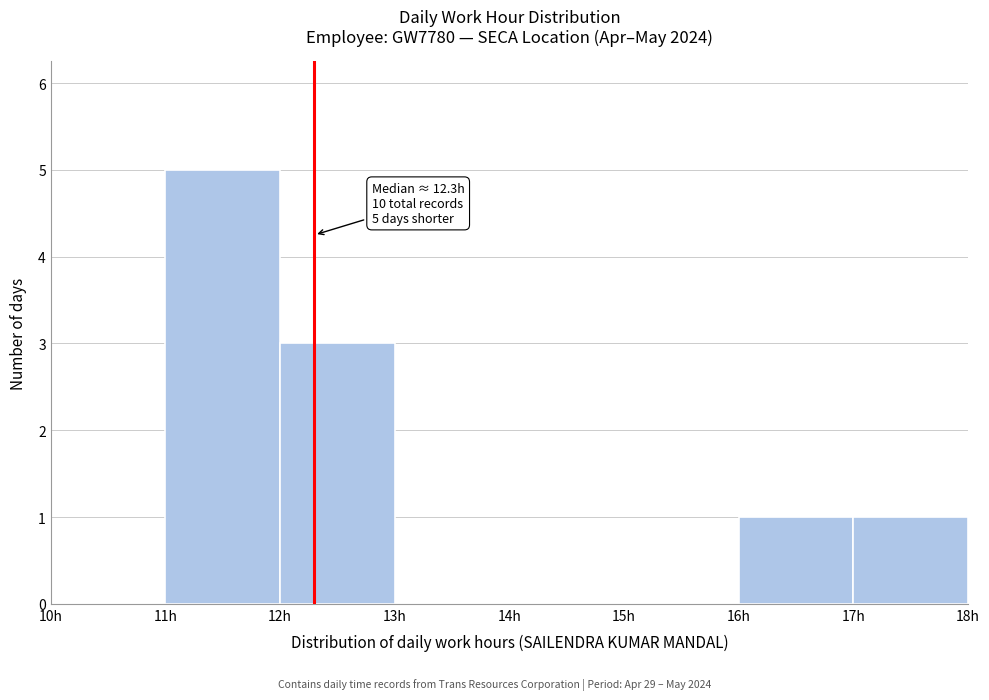

Which range on the x-axis has the tallest bar?

11 to 12